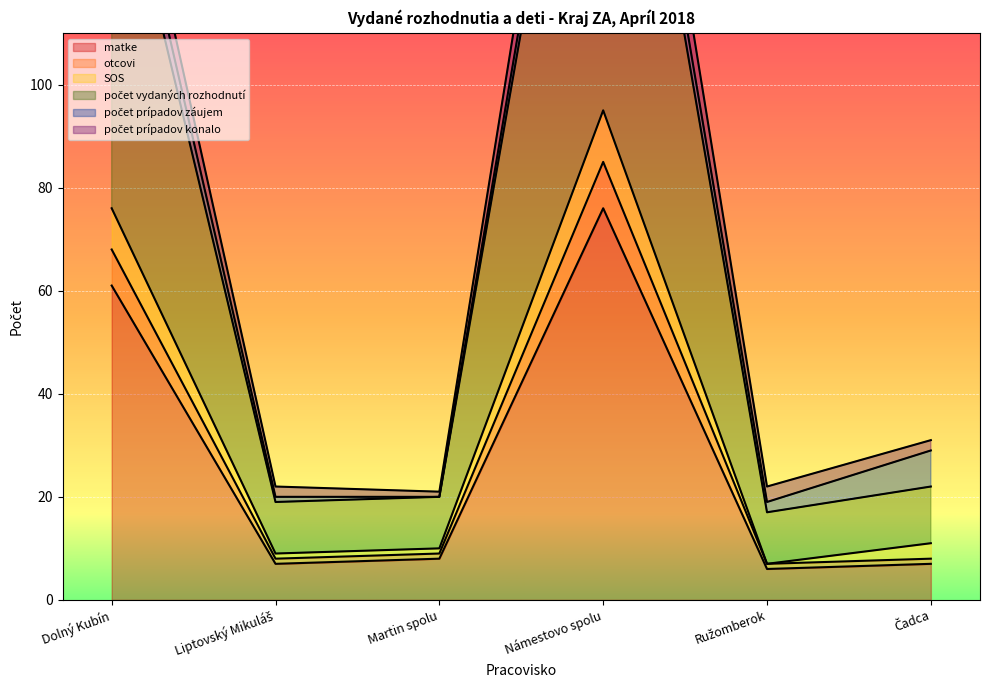

At which category does počet vydaných rozhodnutí reach its first local peak?

Námestovo spolu